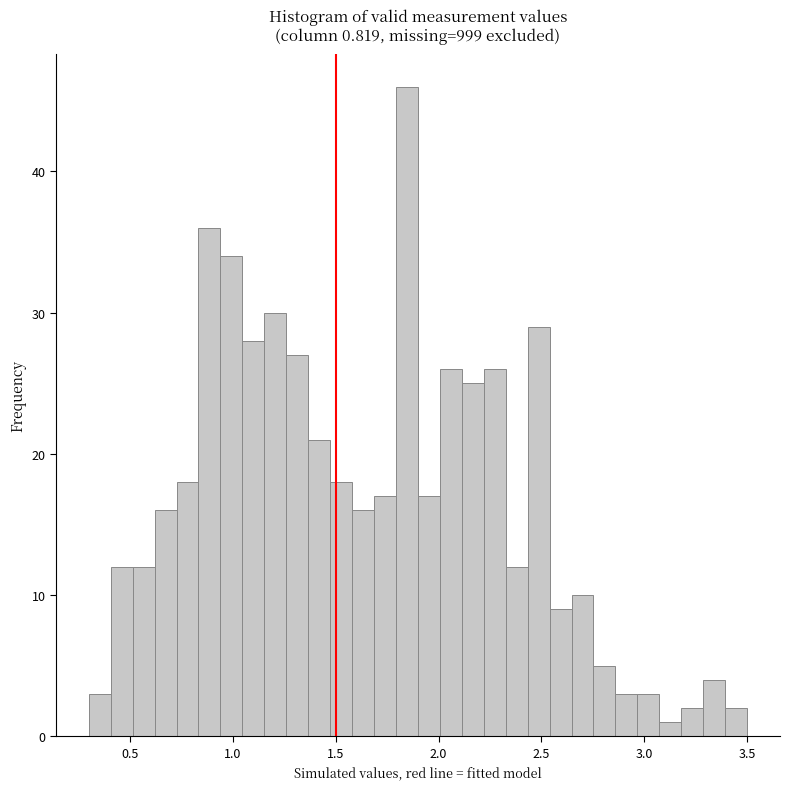

Read against the x-axis, roughly where is the centre of the tallest bar?

1.85